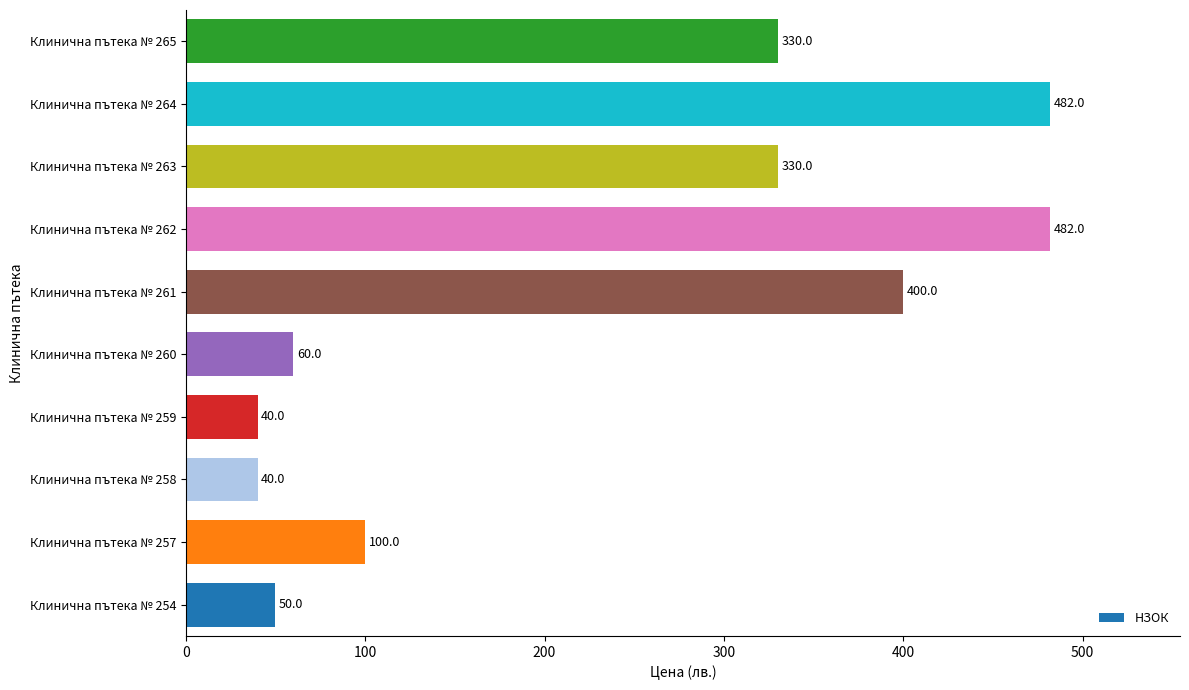

What is the difference between the maximum and minimum values?

442